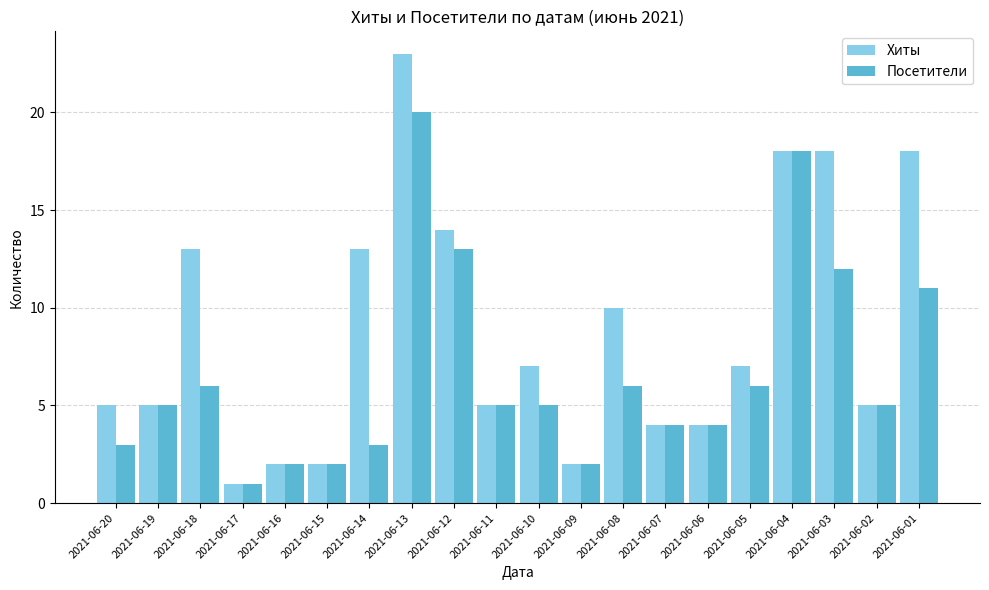

At 2021-06-12, list the series in order from smallest to largest.

Посетители, Хиты